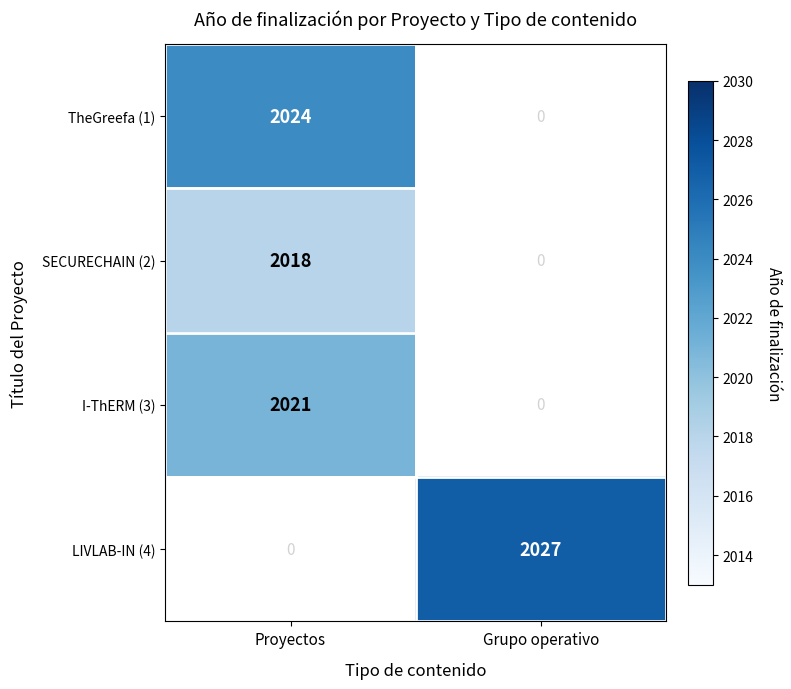

Is it true that SECURECHAIN (2) equals 2662 at Proyectos?

False